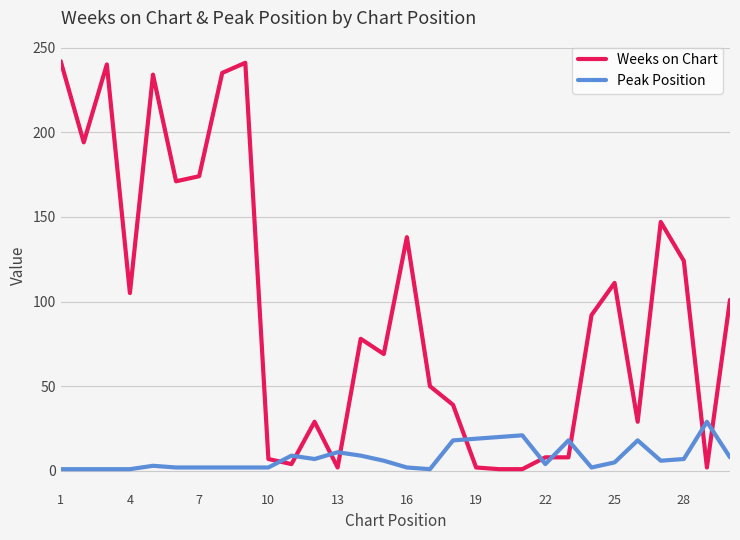

What is the highest value of the Weeks on Chart series?

242